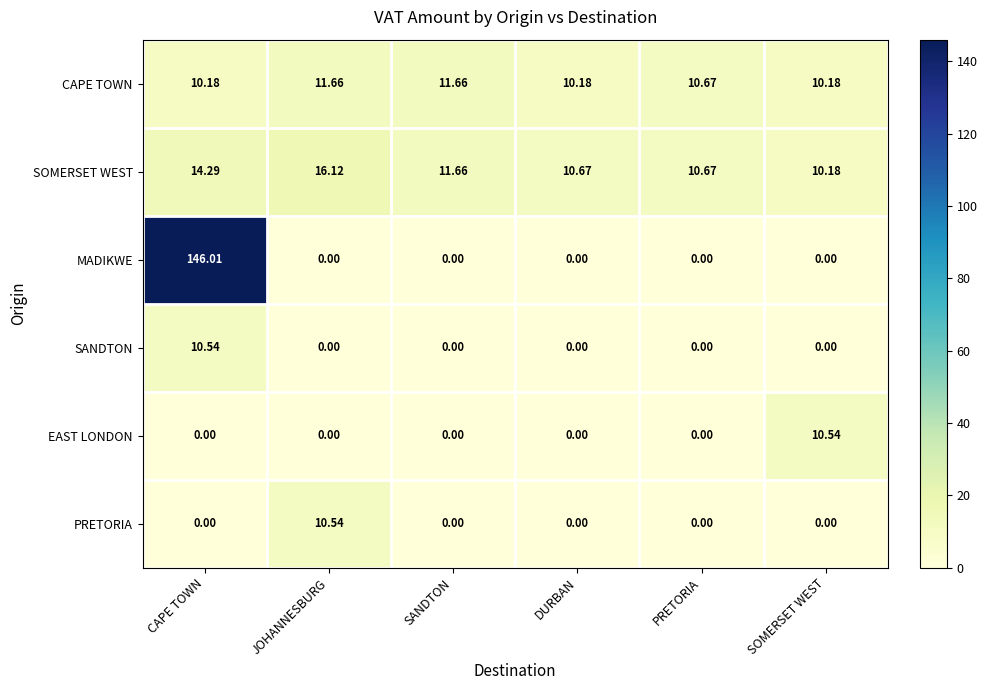

Is the value of CAPE TOWN at CAPE TOWN greater than the value of SANDTON at PRETORIA?

Yes